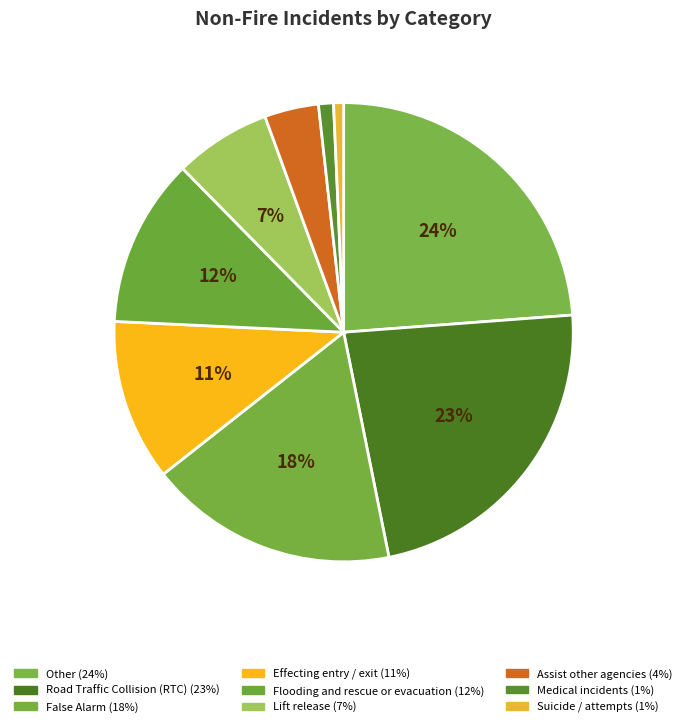

Is there any slice that represents more than half of the pie?

No